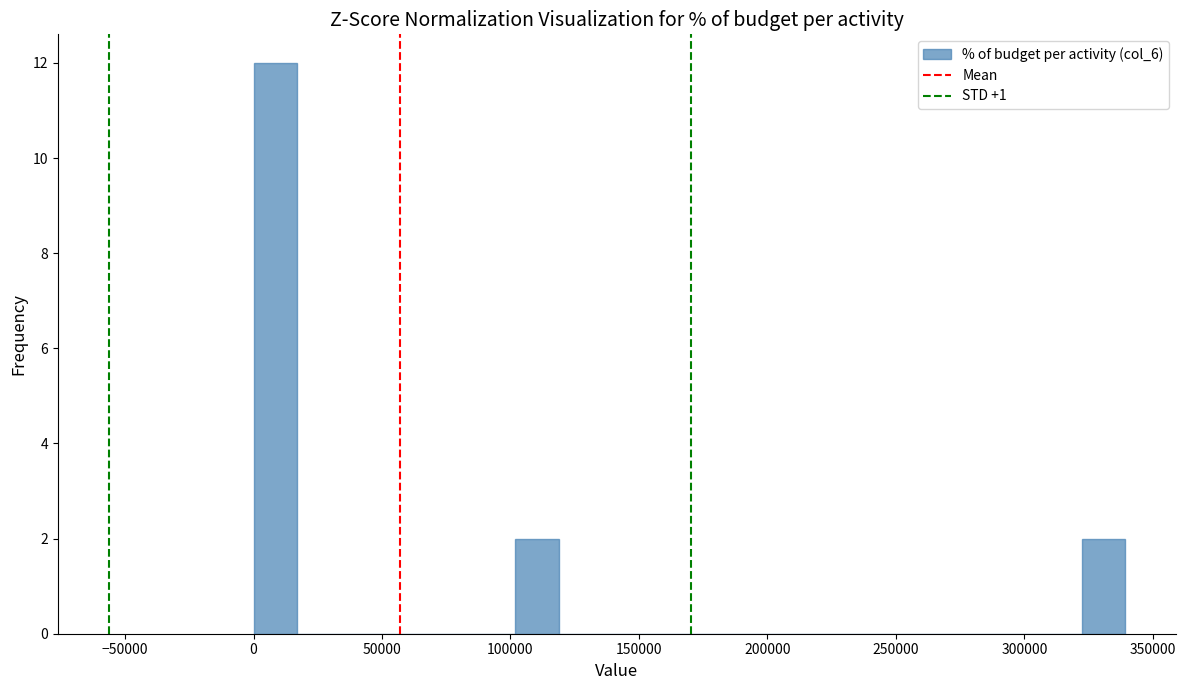

Read against the x-axis, roughly where is the centre of the tallest bar?

10000